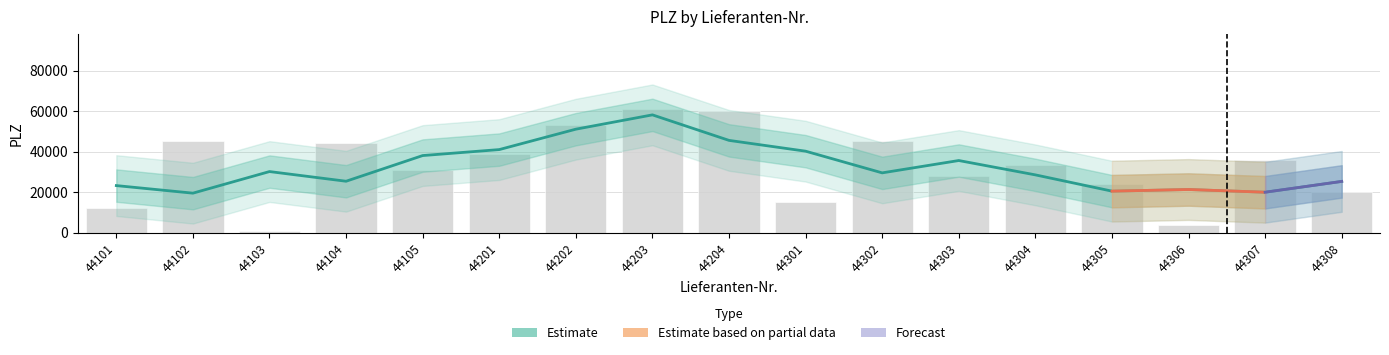

How many values exceed 33602?

8